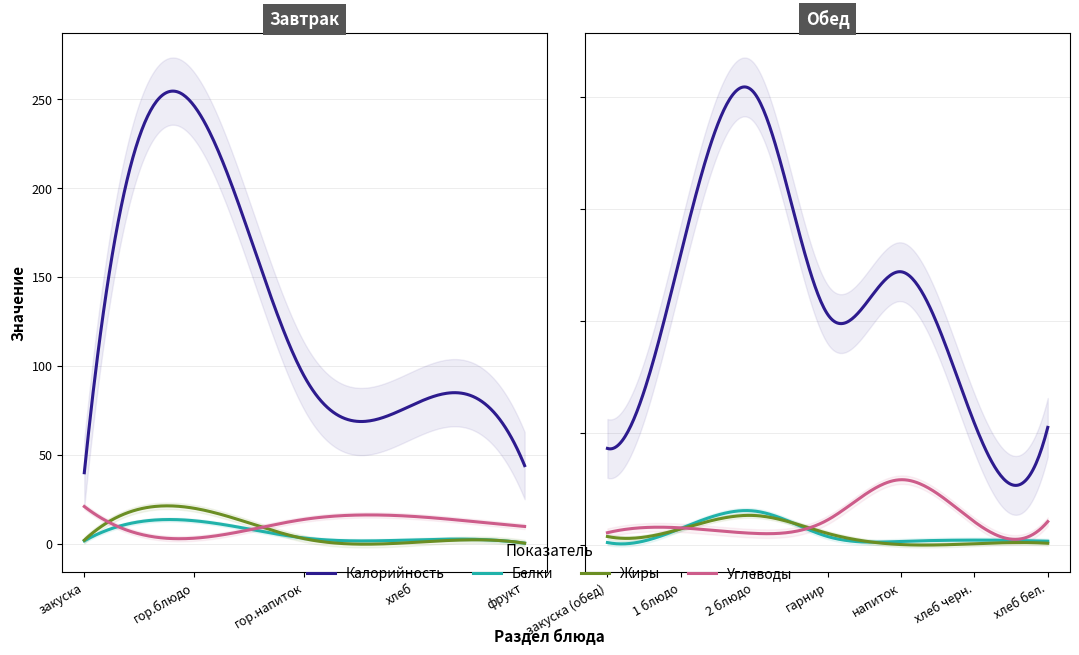

Where is Калорийность nearest to the value 143?

1 блюдо